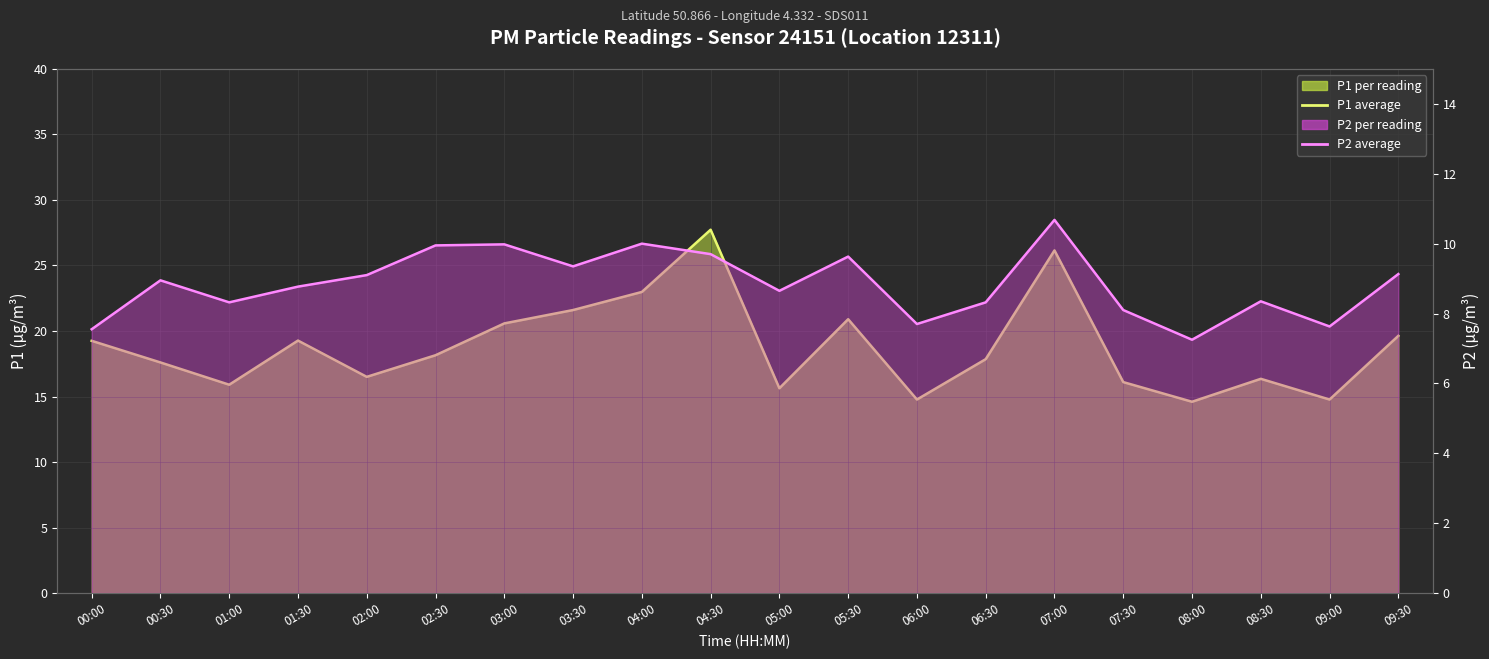

True or false: P2 average and P1 average intersect in this chart.

False